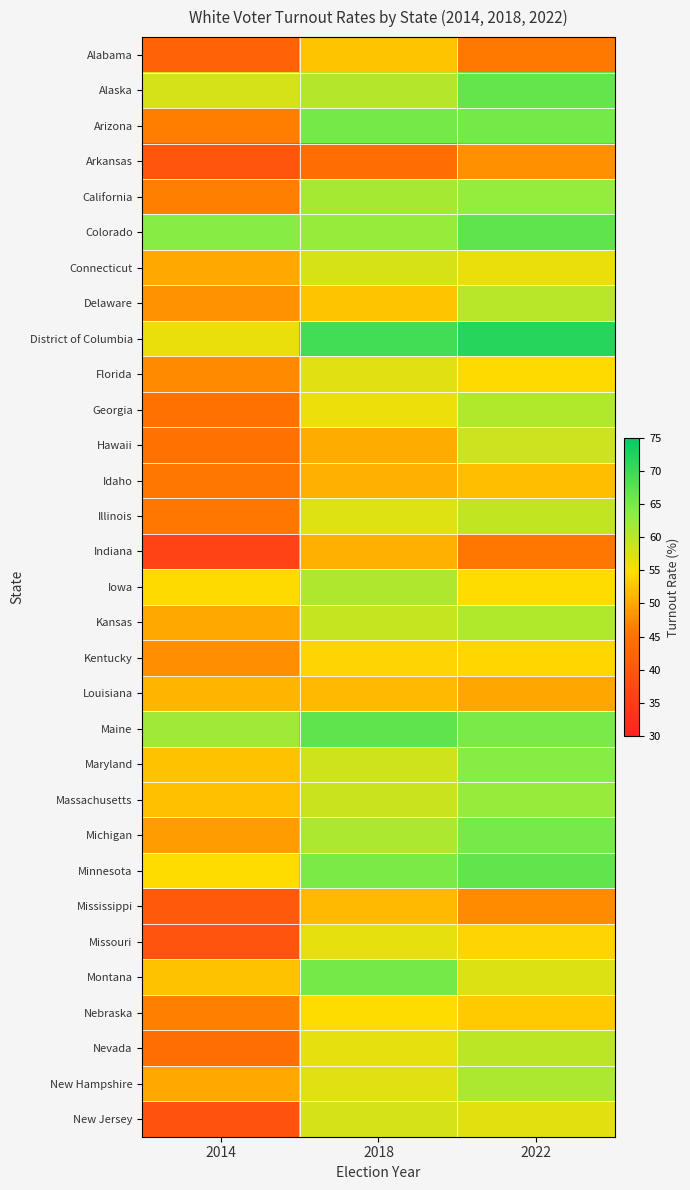

Reading left to right, what are all the values shown in this chart?

Alabama: 2014=42.3	2018=52.6	2022=46.0
Alaska: 2014=57.8	2018=60.3	2022=66.6
Arizona: 2014=46.4	2018=65.3	2022=65.2
Arkansas: 2014=39.6	2018=44.0	2022=48.0
California: 2014=46.6	2018=61.4	2022=62.8
Colorado: 2014=63.7	2018=62.6	2022=66.9
Connecticut: 2014=50.1	2018=57.8	2022=56.3
Delaware: 2014=48.3	2018=52.7	2022=60.2
District of Columbia: 2014=56.2	2018=69.5	2022=71.7
Florida: 2014=47.5	2018=57.0	2022=54.5
Georgia: 2014=44.8	2018=56.0	2022=60.7
Hawaii: 2014=45.1	2018=50.4	2022=58.6
Idaho: 2014=45.8	2018=50.9	2022=52.1
Illinois: 2014=45.8	2018=57.1	2022=59.2
Indiana: 2014=36.2	2018=50.9	2022=45.7
Iowa: 2014=54.5	2018=60.8	2022=54.6
Kansas: 2014=50.1	2018=59.1	2022=60.7
Kentucky: 2014=47.8	2018=54.0	2022=54.2
Louisiana: 2014=51.2	2018=51.7	2022=50.0
Maine: 2014=61.8	2018=67.0	2022=64.9
Maryland: 2014=52.4	2018=58.4	2022=63.6
Massachusetts: 2014=52.2	2018=58.7	2022=62.6
Michigan: 2014=49.1	2018=61.1	2022=65.0
Minnesota: 2014=54.7	2018=64.8	2022=66.8
Mississippi: 2014=40.3	2018=51.7	2022=47.6
Missouri: 2014=39.4	2018=56.7	2022=54.1
Montana: 2014=52.4	2018=65.3	2022=57.4
Nebraska: 2014=46.6	2018=54.7	2022=53.1
Nevada: 2014=44.1	2018=56.6	2022=59.8
New Hampshire: 2014=50.2	2018=57.0	2022=61.0
New Jersey: 2014=39.0	2018=57.9	2022=56.7